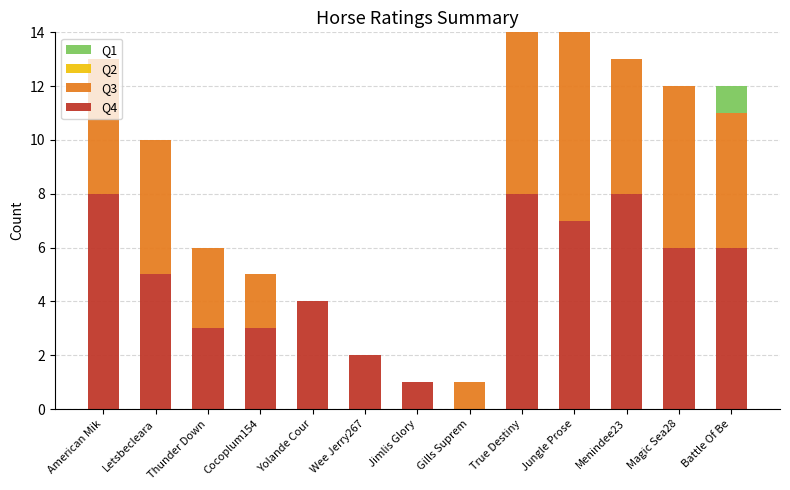

True or false: Q4 has a value of 2 at Wee Jerry267.

True